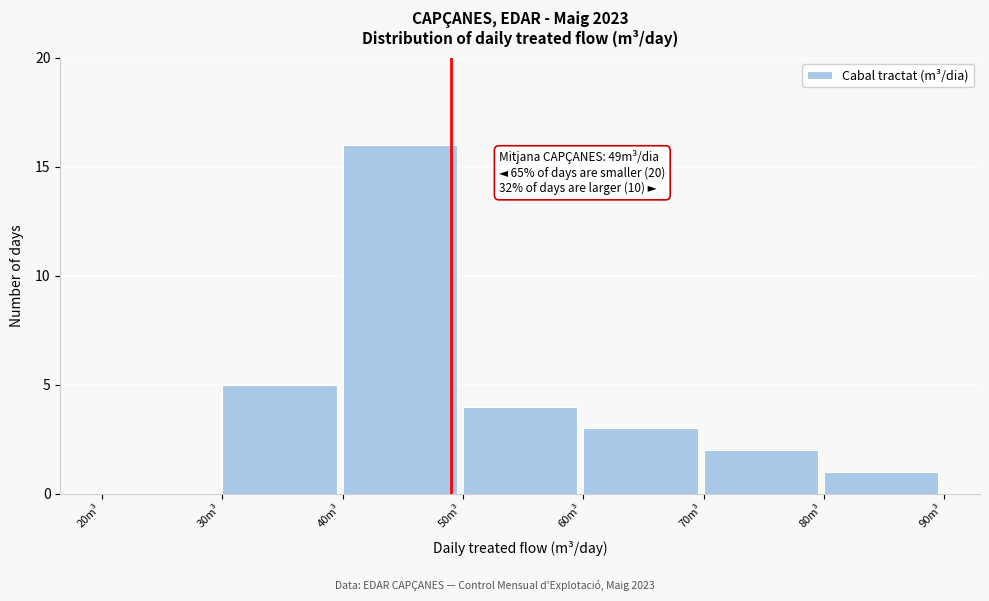

Over which range of the x-axis is the bar tallest?

40 to 50